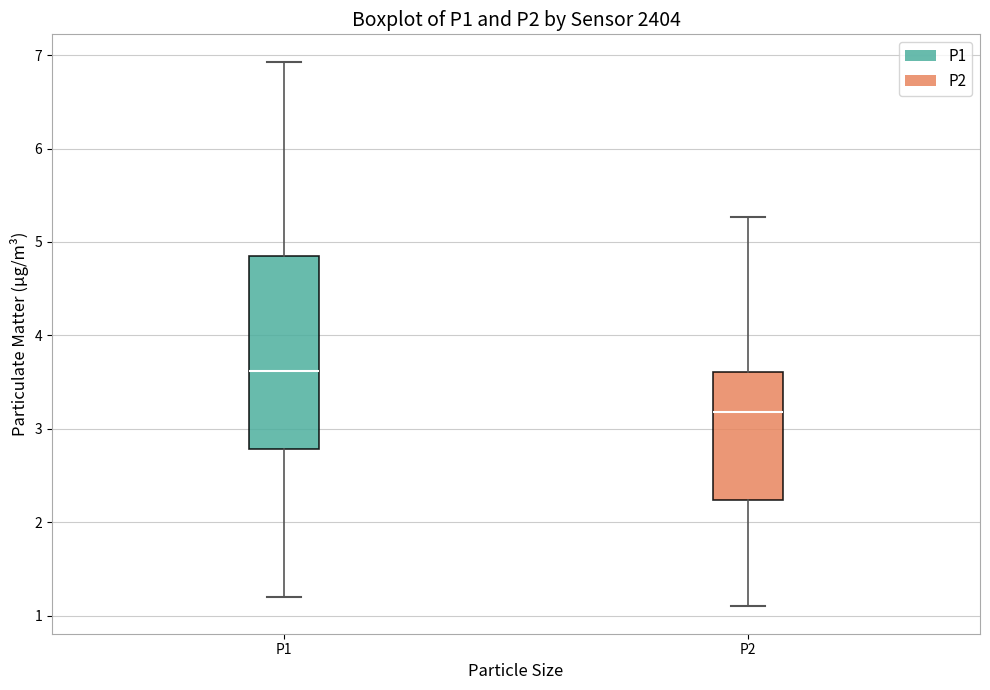

Reading left to right, read every box against the y-axis: the position of its median line, the range the box covers, and the ends of its whiskers. The values are not printed on the chart, so give them approximately, as read against the axis.

P1: median 3.6, box 2.8 to 4.8, whiskers 1.2 to 6.9
P2: median 3.2, box 2.2 to 3.6, whiskers 1.1 to 5.3